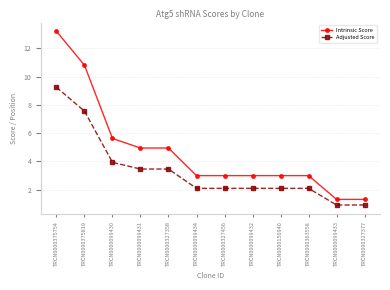

What is the spread (max minus min) of values at TRCN0000375819?

3.2